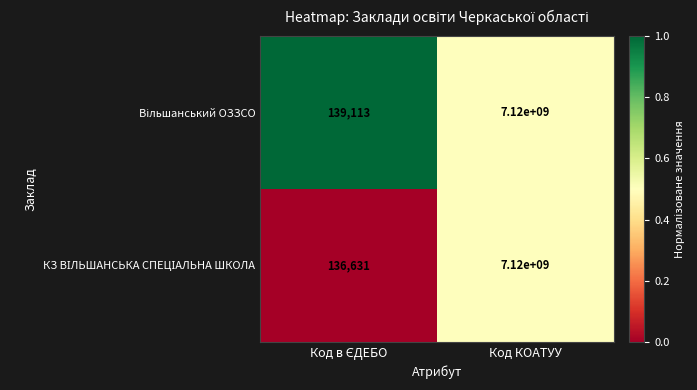

Count the number of categories in the chart.

2